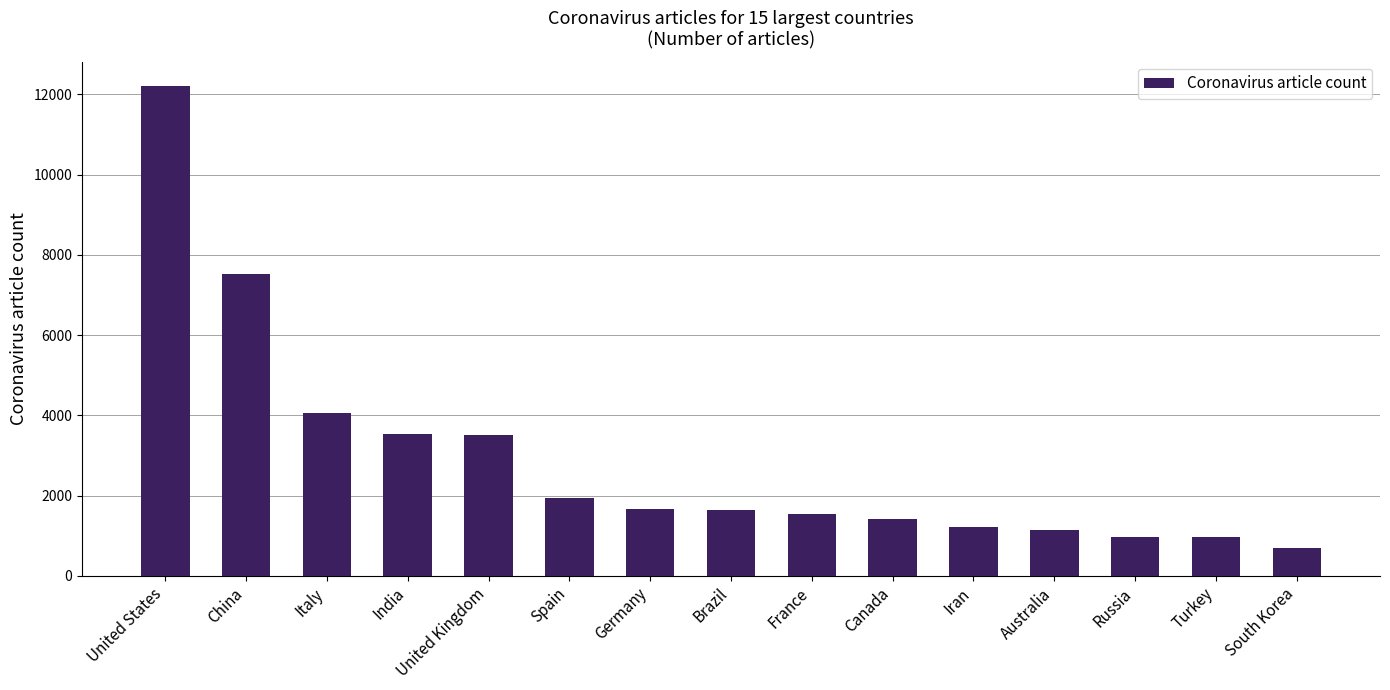

What position from the left is Germany?

7